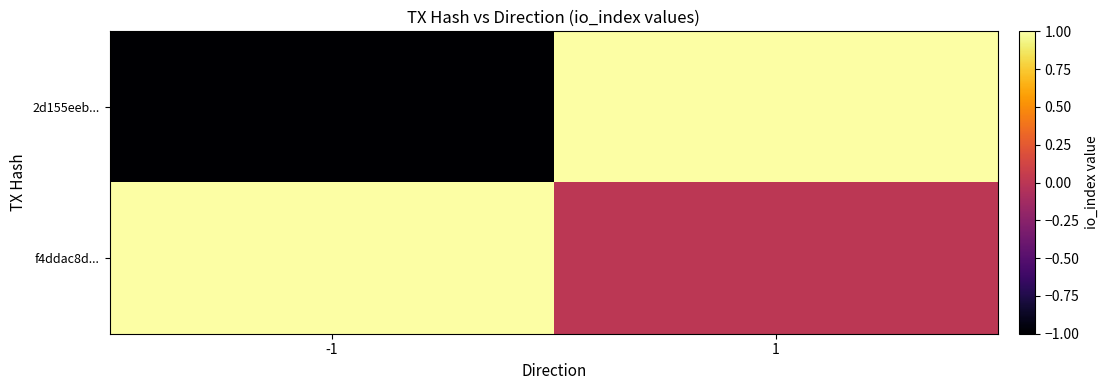

List the series in order of their peak value, highest first.

2d155eeb..., f4ddac8d...